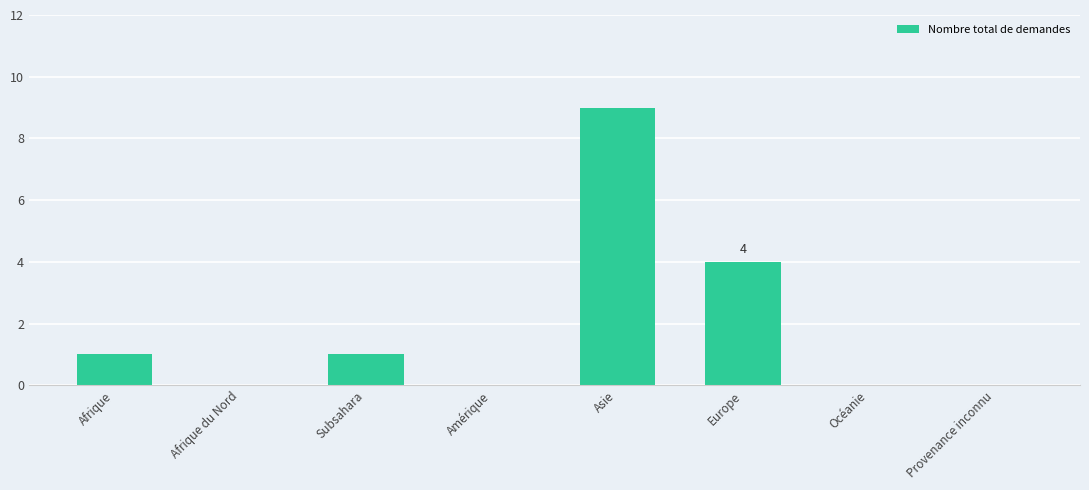

Reading left to right, what are all the values shown in this chart?

1	0	1	0	9	4	0	0